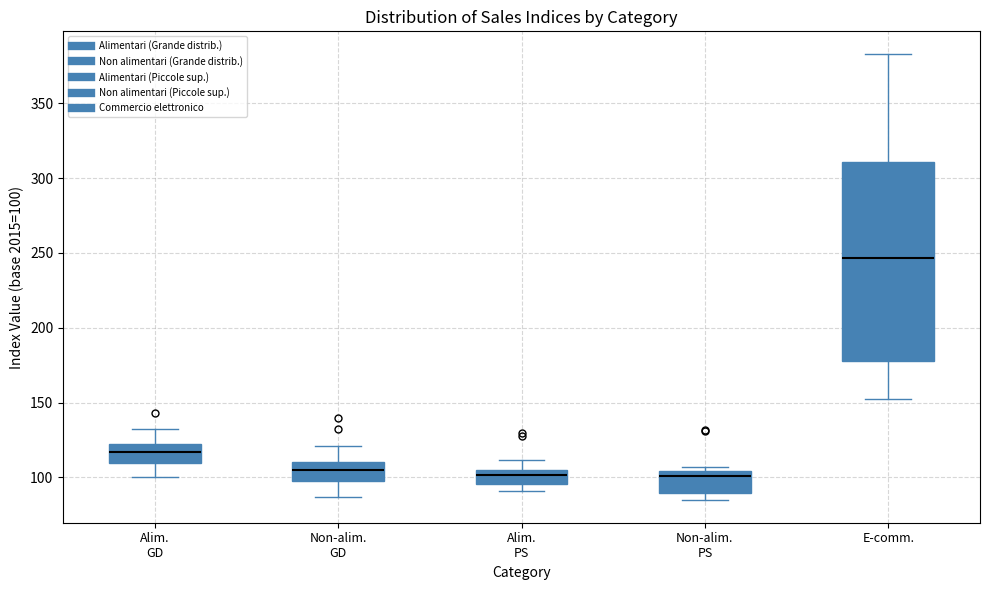

Reading left to right, read every box against the y-axis: the position of its median line, the range the box covers, and the ends of its whiskers. The values are not printed on the chart, so give them approximately, as read against the axis.

Alim. GD: median 115, box 110 to 125, whiskers 100 to 135
Non-alim. GD: median 105, box 100 to 110, whiskers 85 to 120
Alim. PS: median 100, box 95 to 105, whiskers 90 to 110
Non-alim. PS: median 100, box 90 to 105, whiskers 85 to 105 (just above the box's upper edge)
E-comm.: median 245, box 180 to 310, whiskers 155 to 385